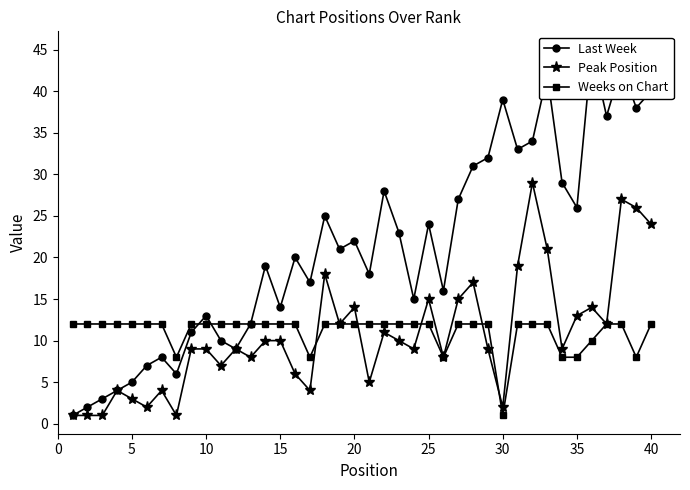

What is the minimum value for Weeks on Chart?

1